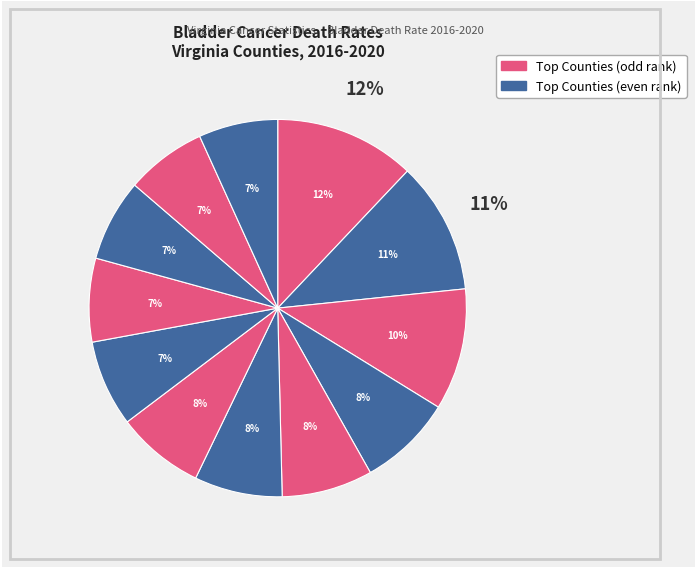

True or false: Chesapeake City accounts for 7% of the total.

True